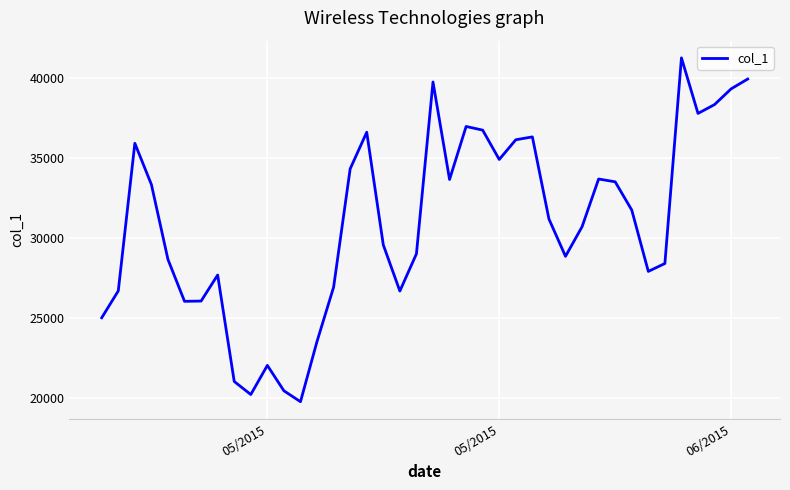

What is the greatest value displayed?

41282